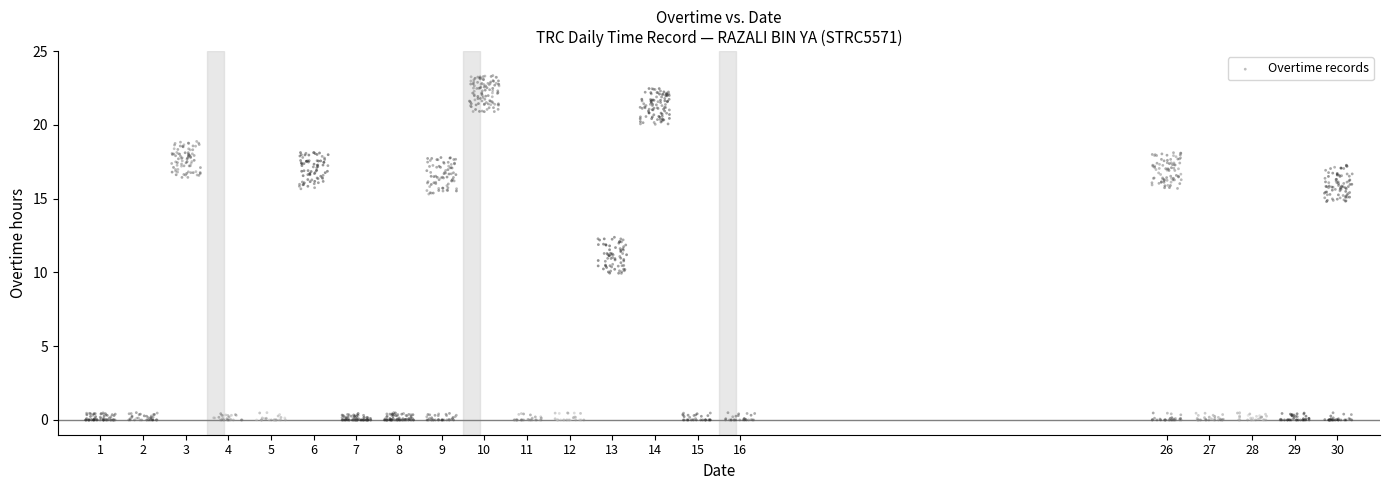

What is the range of X values (max minus min)?

29.7